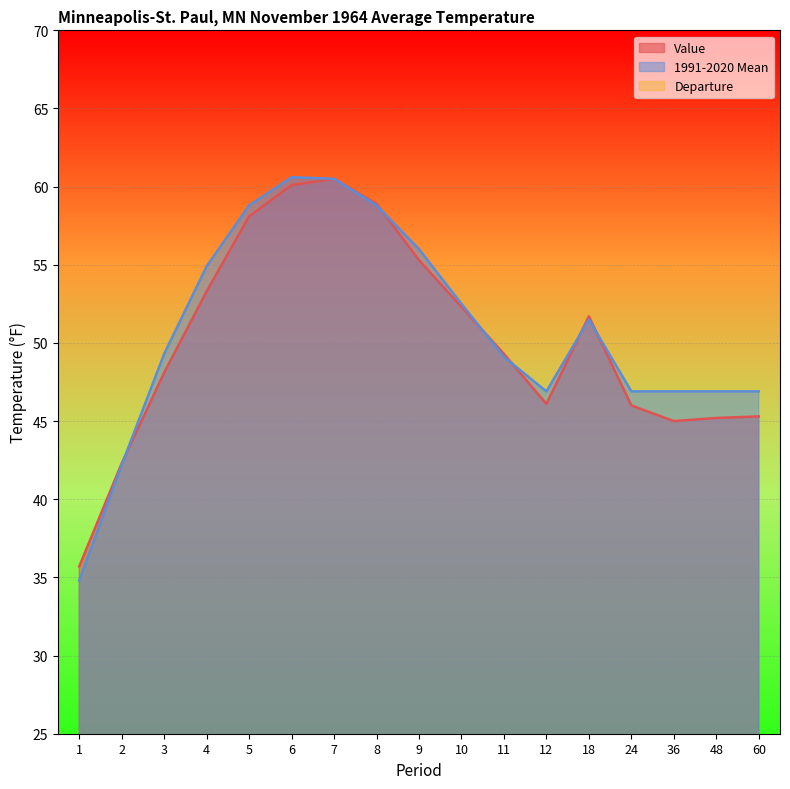

True or false: Value and 1991-2020 Mean cross at least once.

True